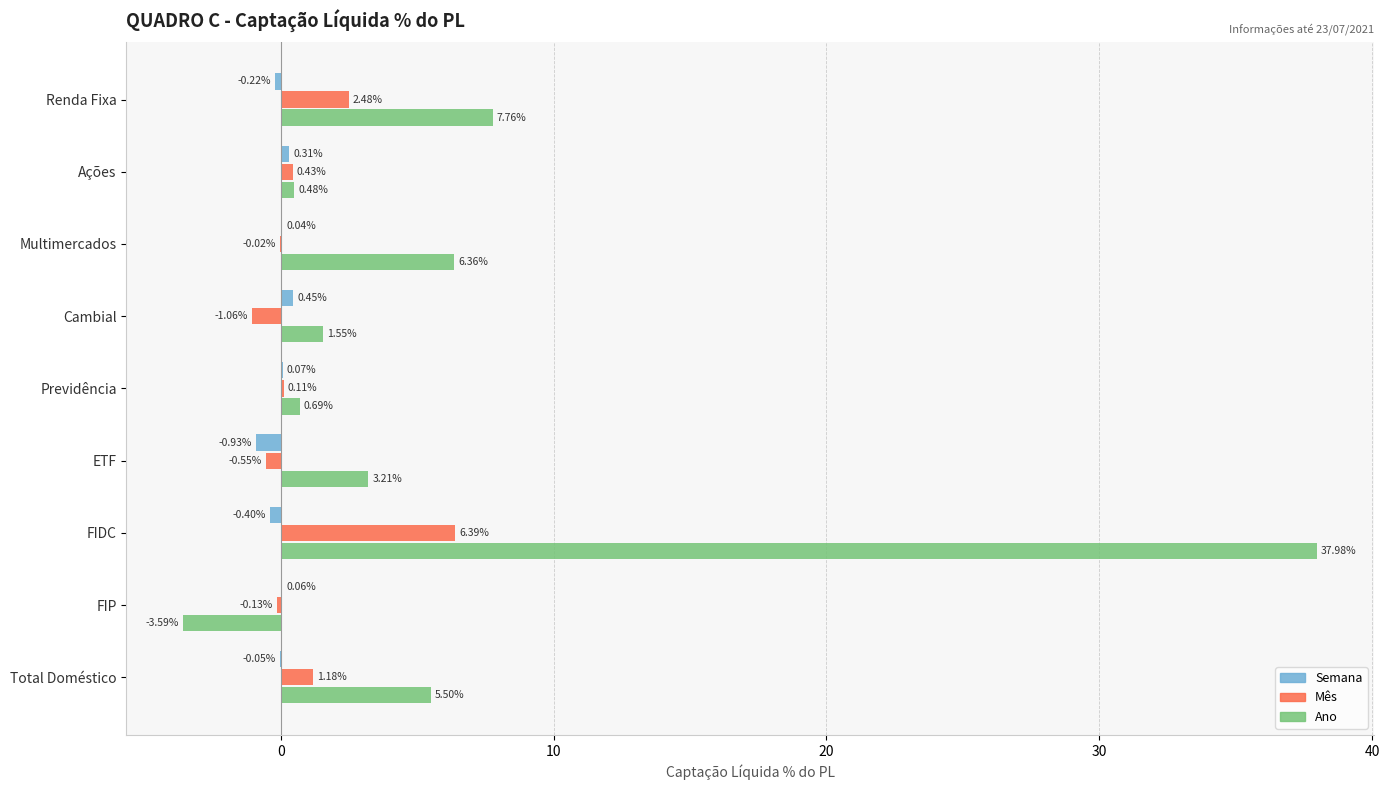

How many data points does each series have?

9